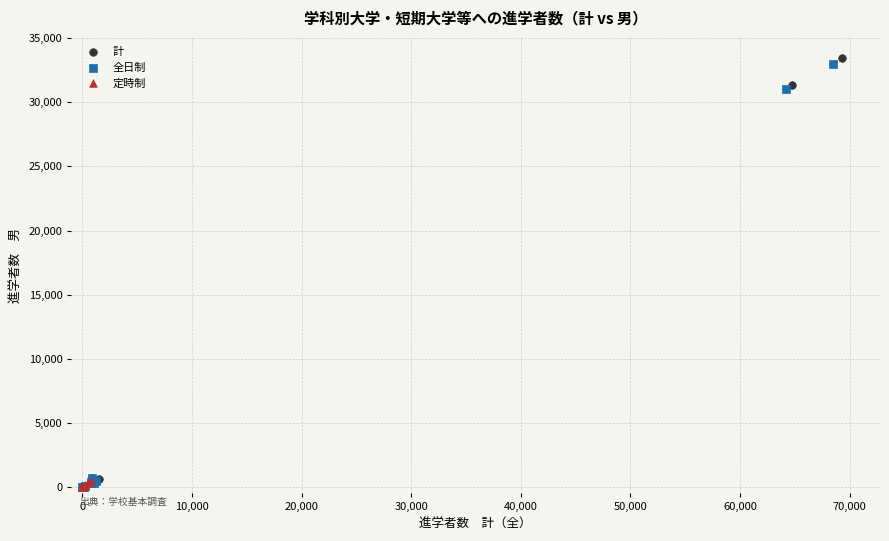

Which series has the widest spread of Y values?

計